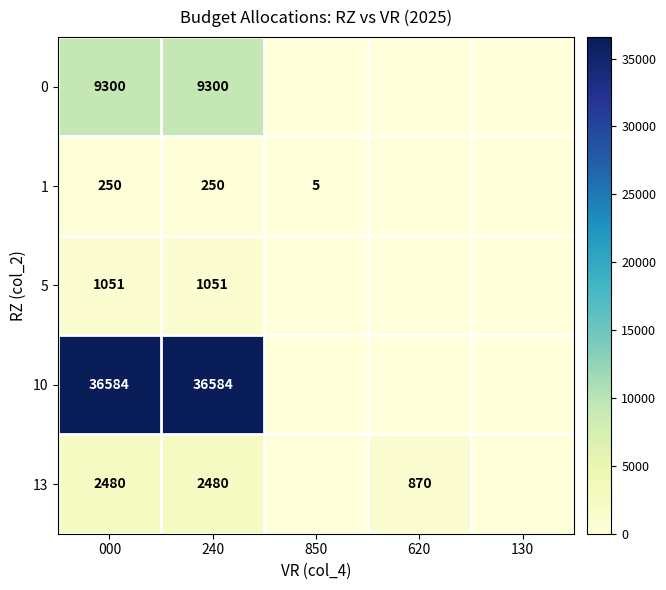

True or false: 0 has a value of 15728 at 000.

False